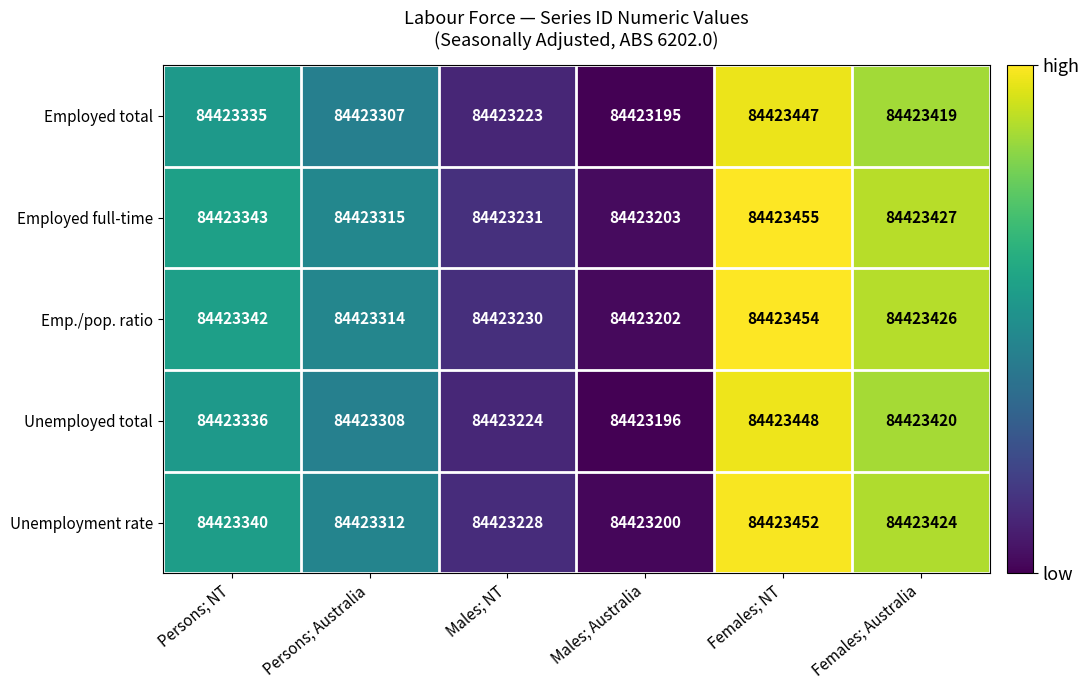

Is it true that Unemployment rate equals 84423340 at Persons; NT?

True